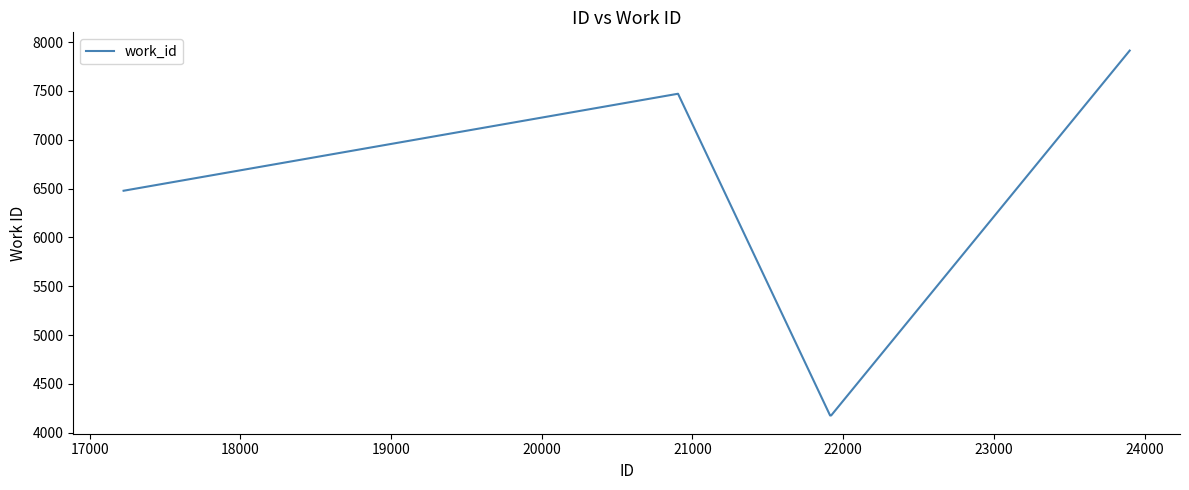

What is the greatest value displayed?

7913